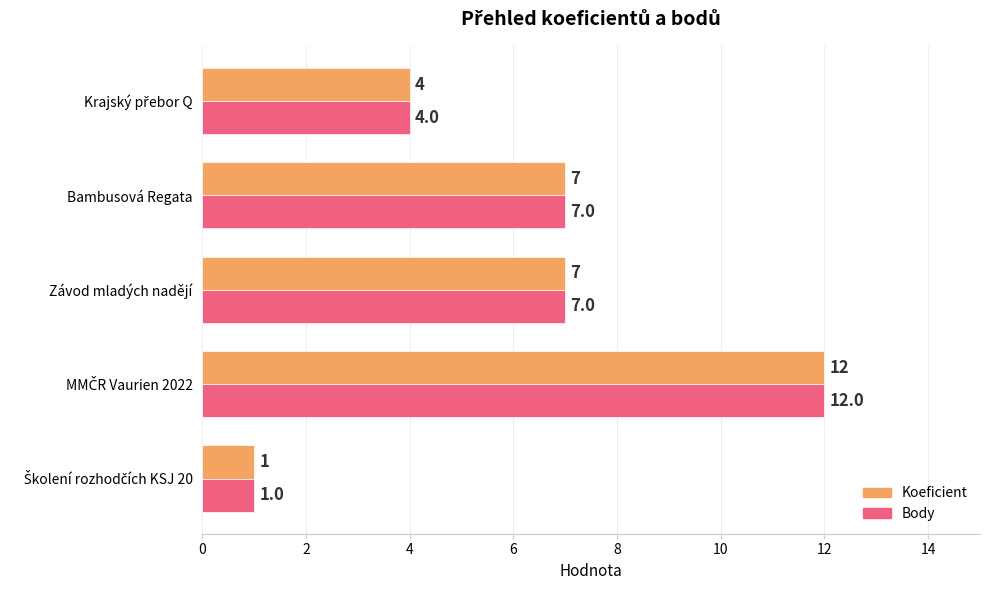

What is the average value of the Koeficient series?

6